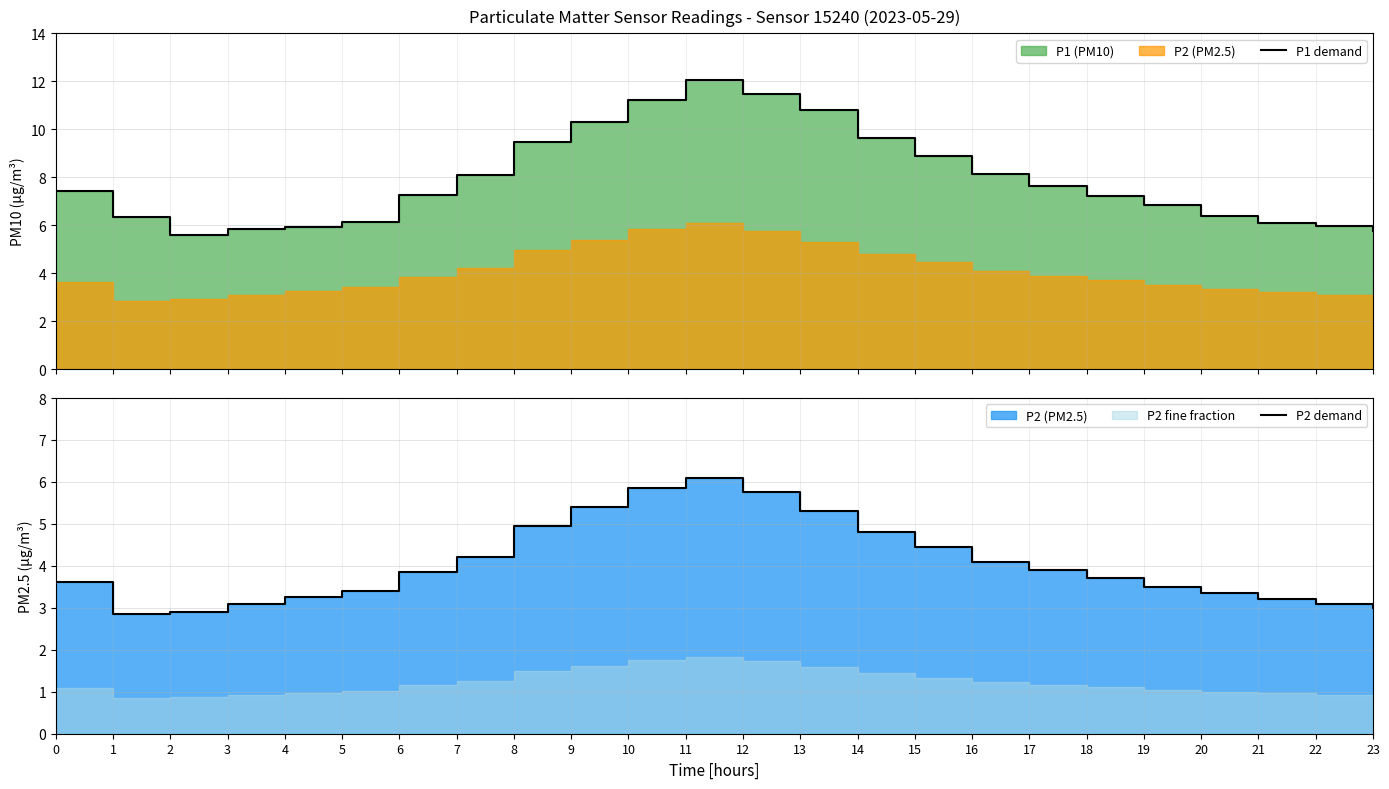

At which category does P1 demand reach its first local valley?

2